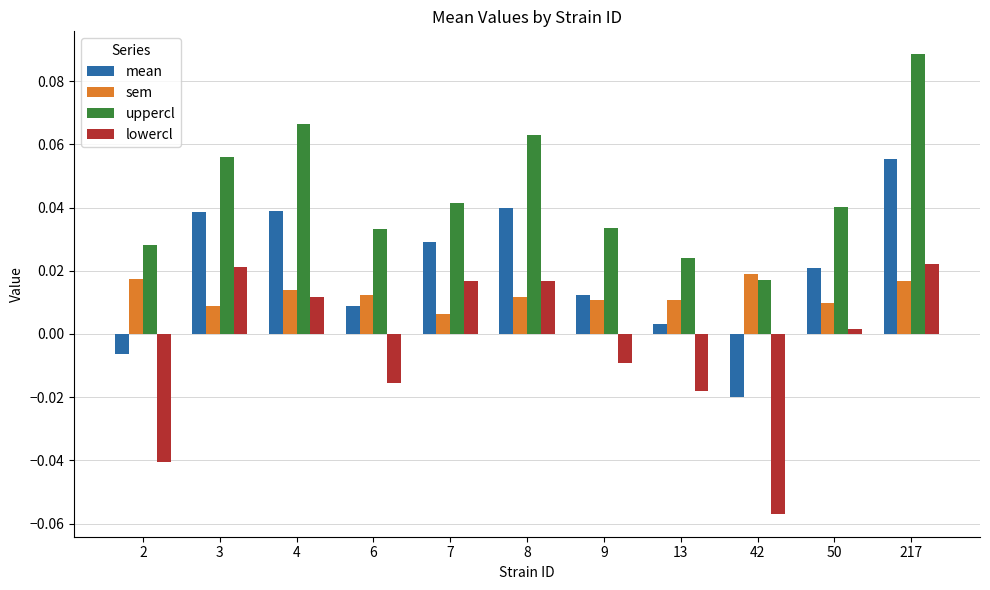

List the series in order of their overall mean, highest first.

uppercl, mean, sem, lowercl